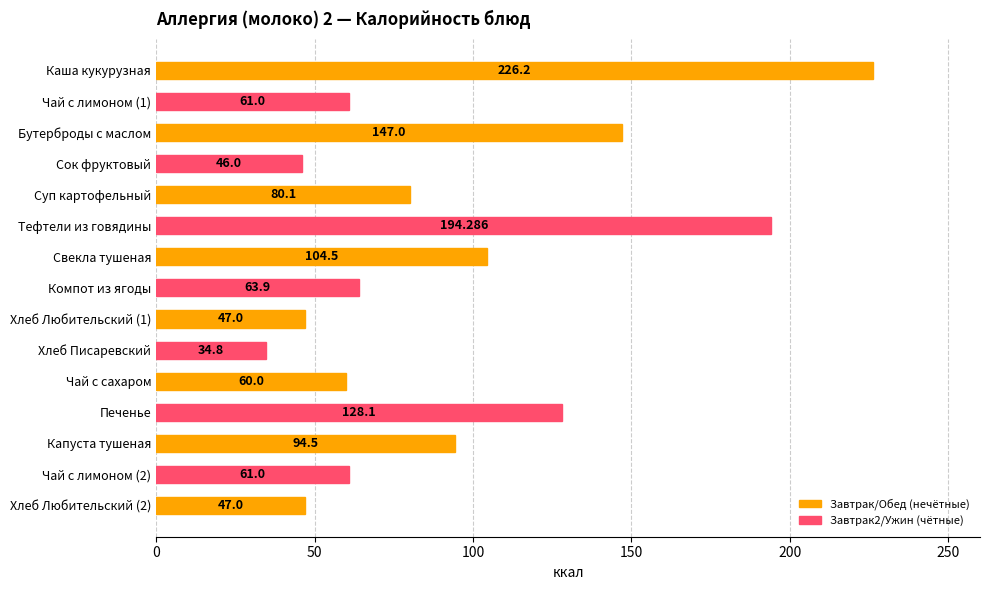

Where is the data nearest to the value 130?

Печенье